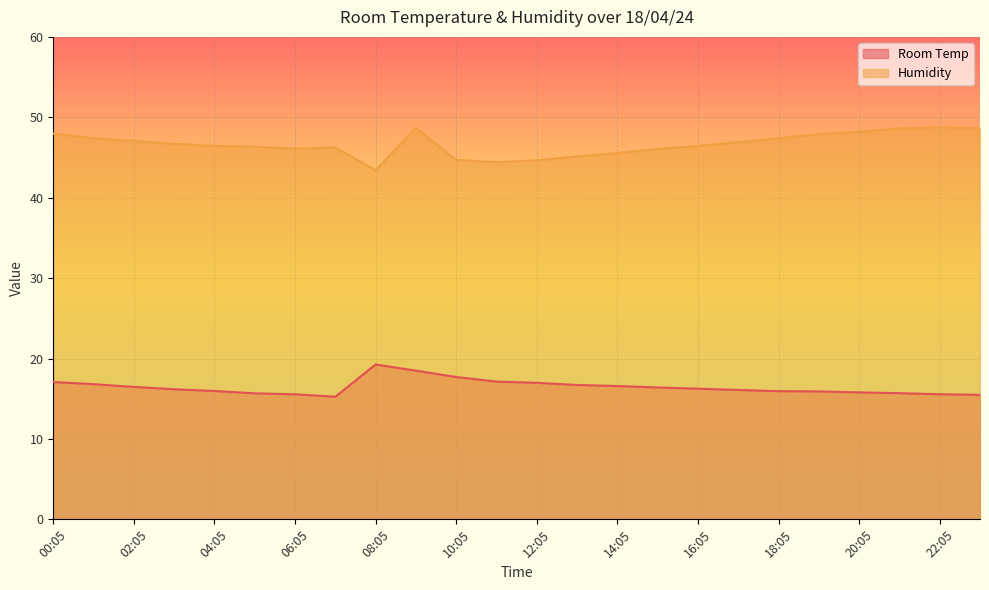

Where is the first local minimum for Room Temp?

07:05